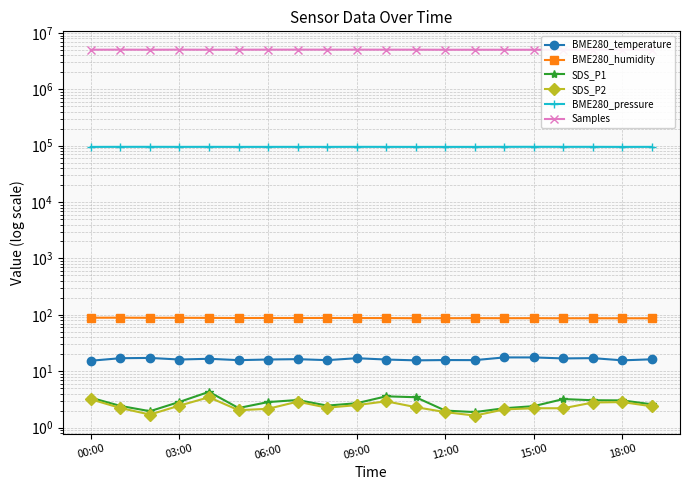

At how many categories does at least one series exceed 1587105?

20